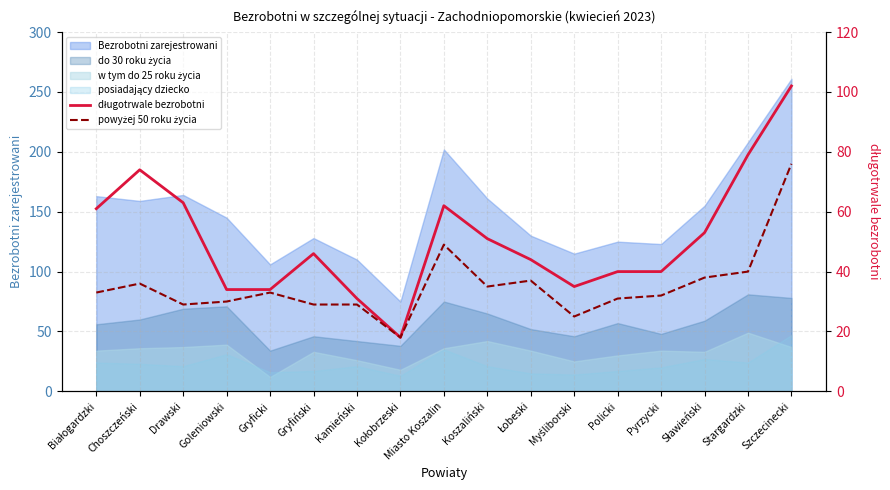

Reading right to left, list all the values displayed in this chart.

długotrwale bezrobotni: 102	79	53	40	40	35	44	51	62	18	31	46	34	34	63	74	61
powyżej 50 roku życia: 76	40	38	32	31	25	37	35	49	18	29	29	33	30	29	36	33